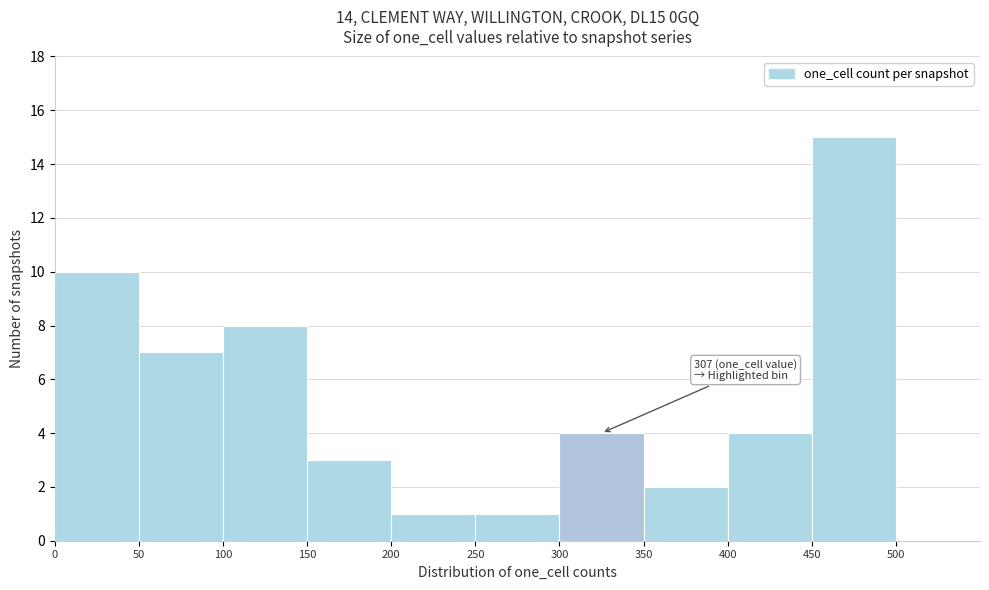

Over which range of the x-axis is the bar tallest?

450 to 500